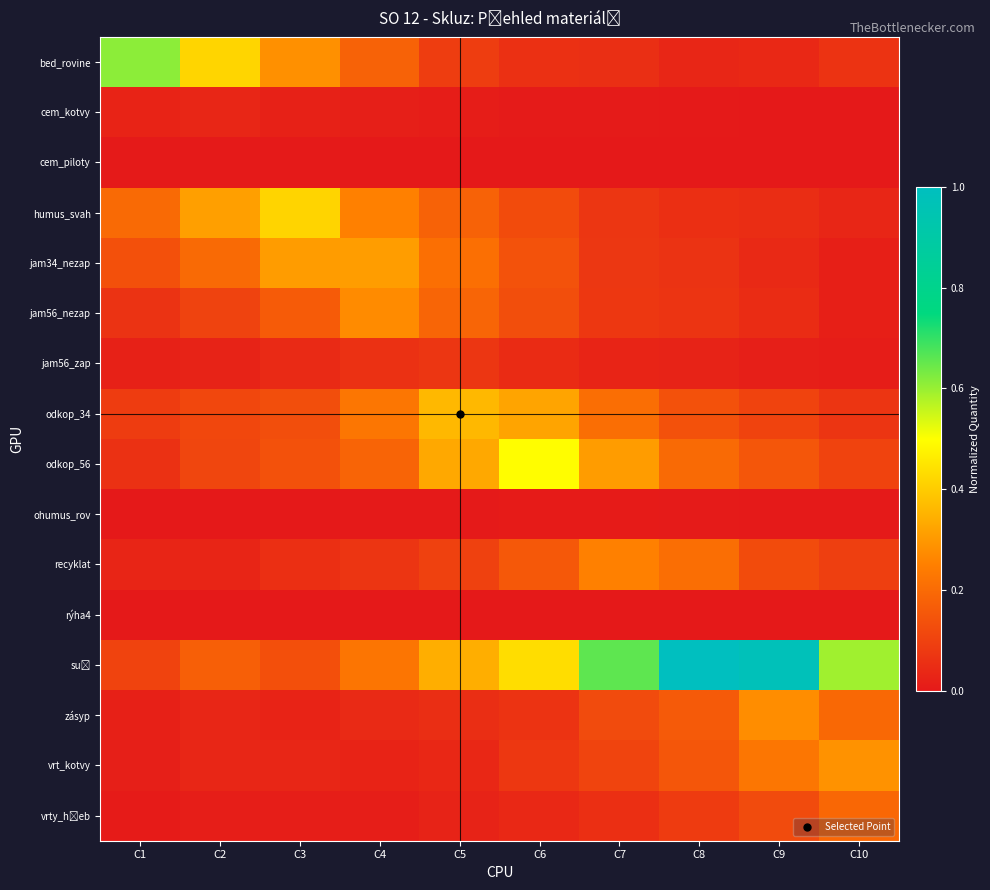

What is the maximum value shown in the chart?

1.0